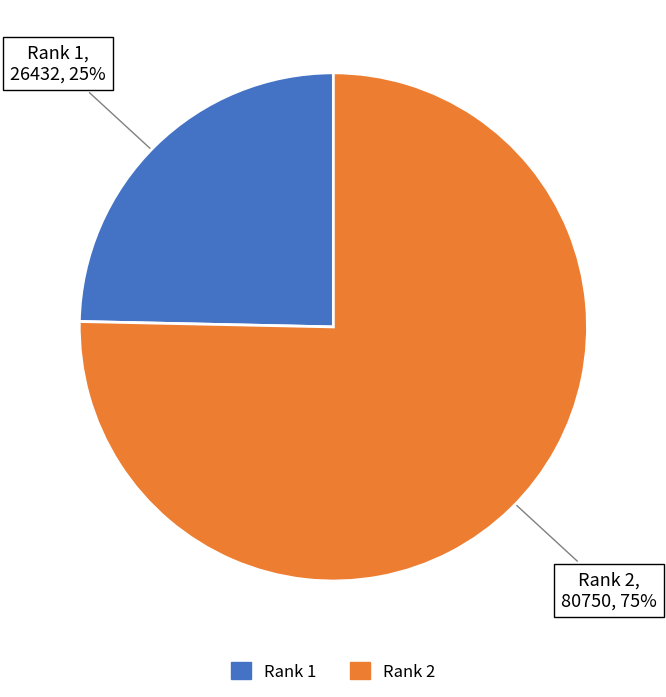

To the nearest percent, what portion does Rank 1 represent?

25%